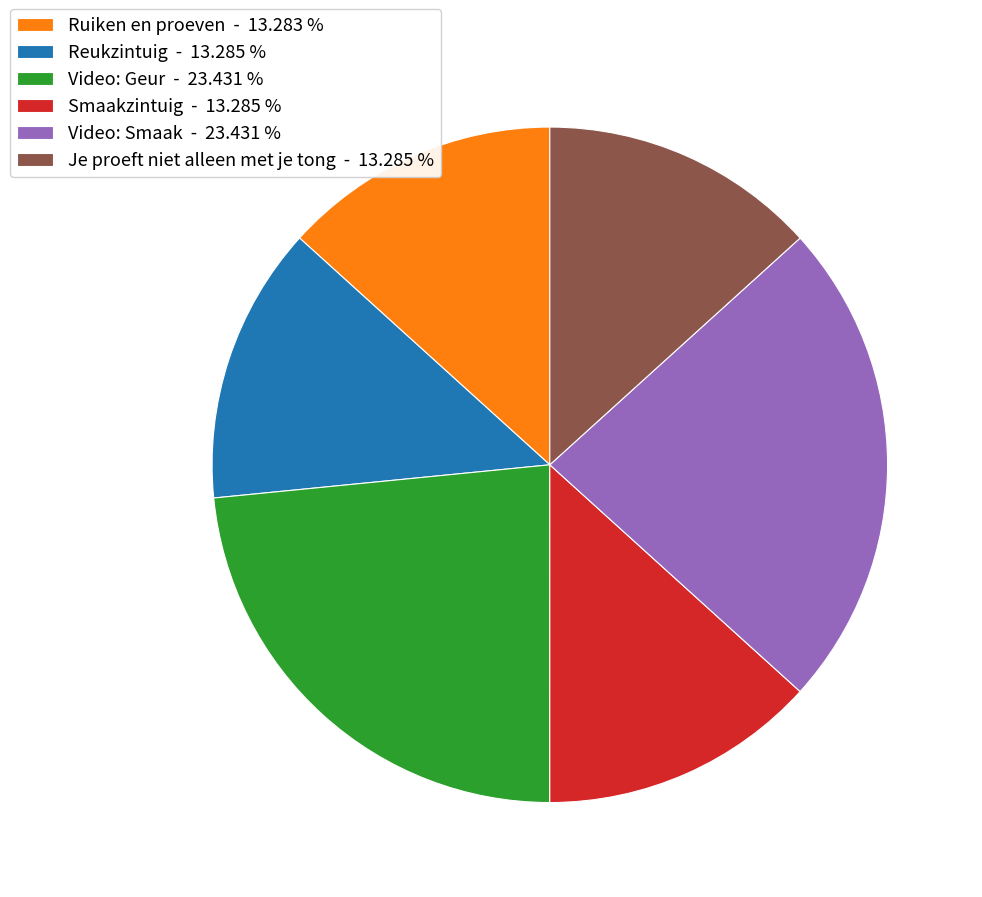

Is there any slice that represents more than half of the pie?

No